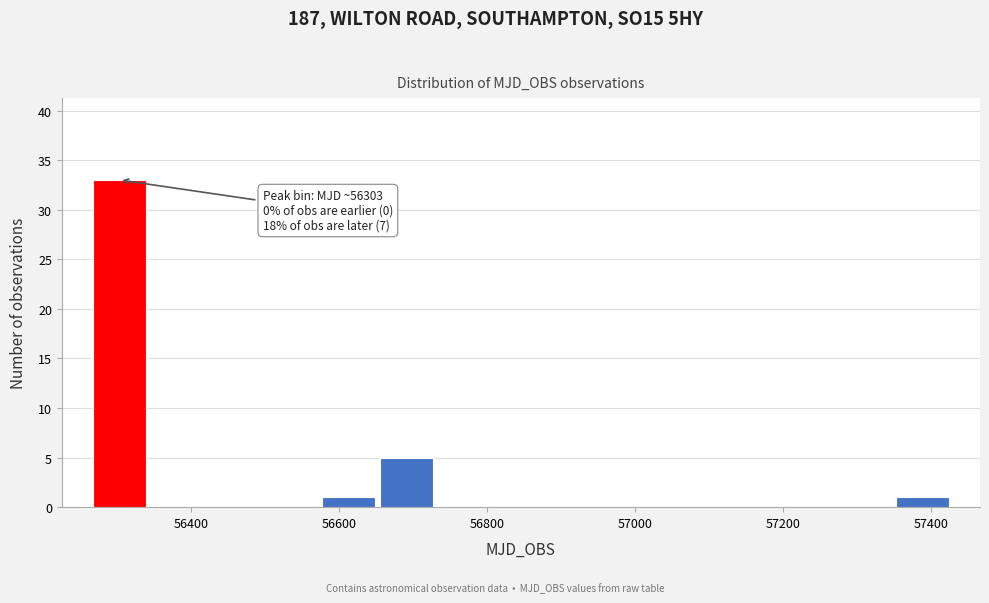

Read against the x-axis, roughly where is the centre of the tallest bar?

56300